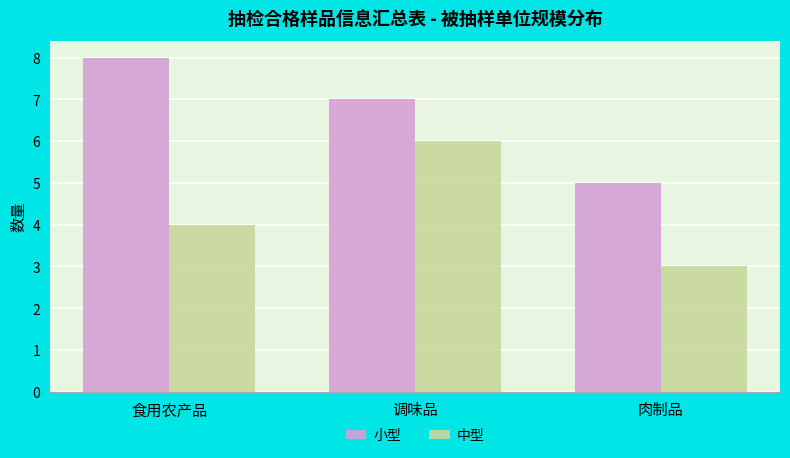

Read the 小型 value at 肉制品.

5